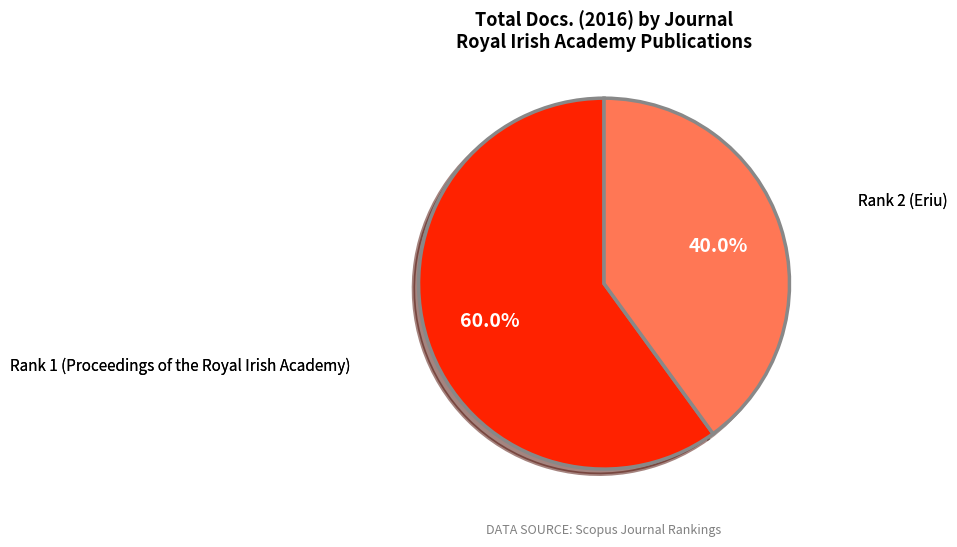

Does any single category account for the majority?

Yes